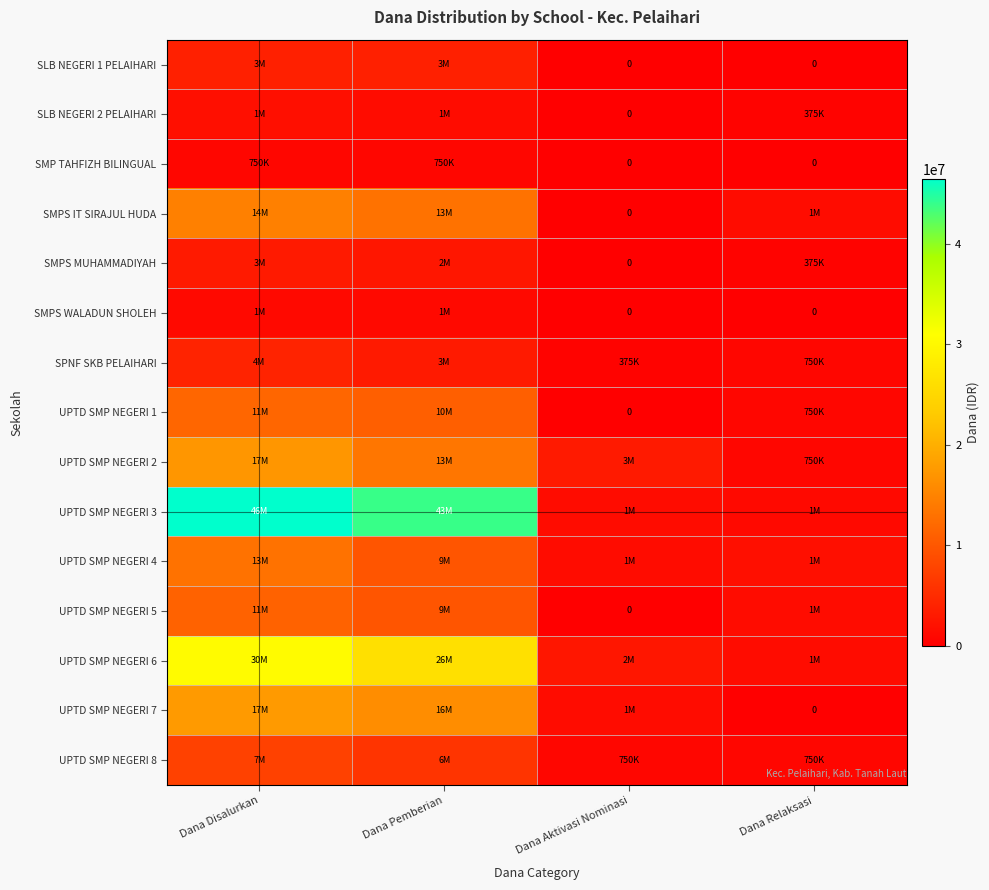

Which series has the largest range (max minus min)?

UPTD SMP NEGERI 3